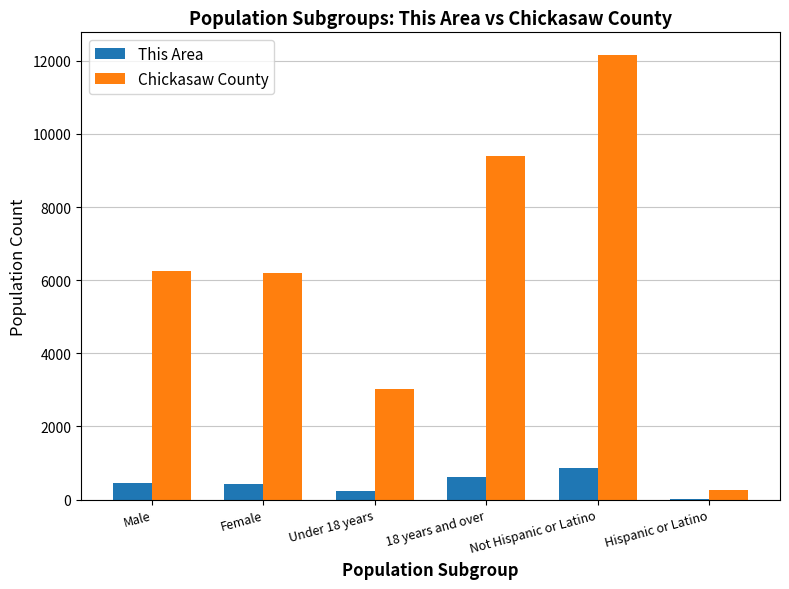

What is the sum of all Chickasaw County values?

37317